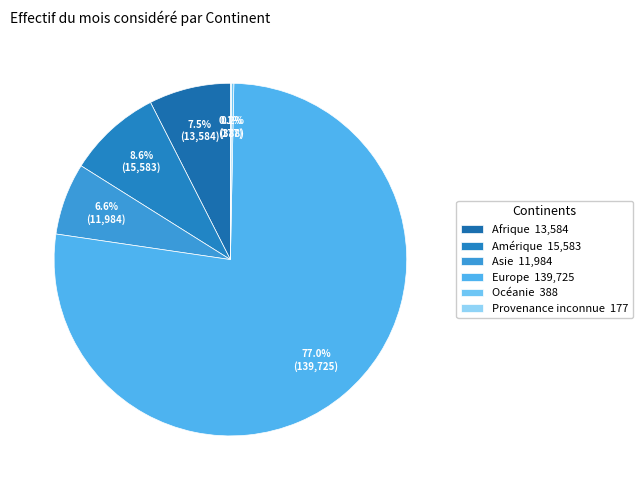

To the nearest percent, what percentage of the pie is Asie?

7%